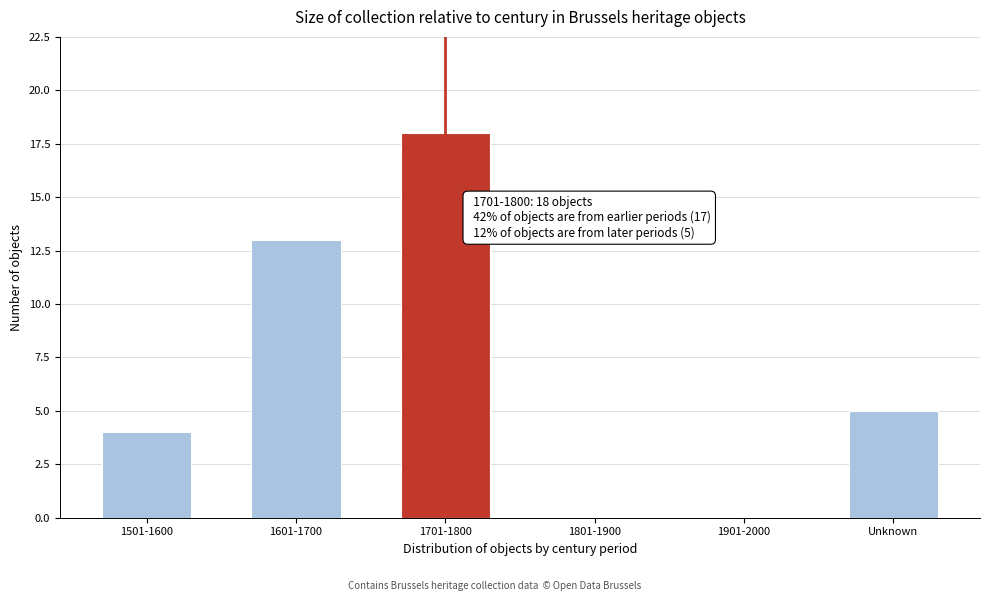

Reading left to right, transcribe all the data shown in this chart.

1501-1600=4	1601-1700=13	1701-1800=18	1801-1900=0	1901-2000=0	Unknown=5